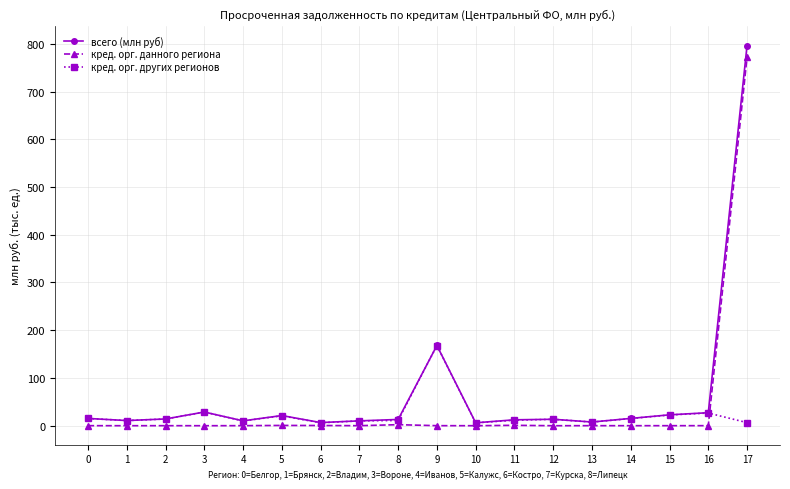

Does the chart have visible grid lines?

Yes